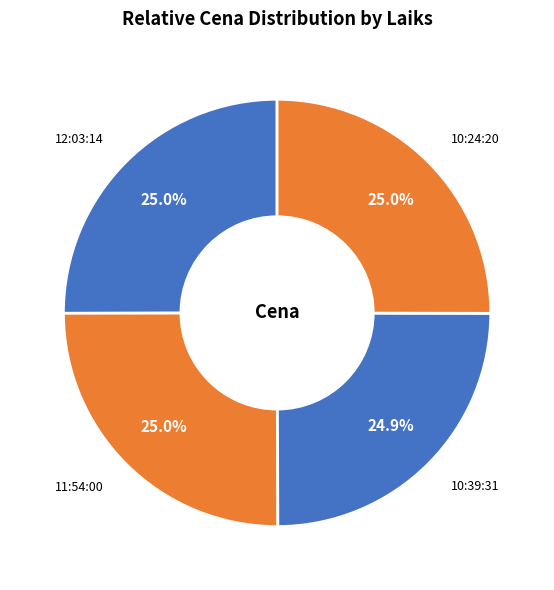

Approximately how many times larger is the value at 10:24:20 compared to 10:39:31?

1.0